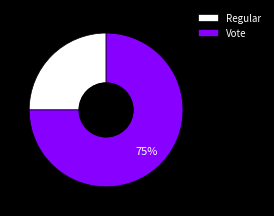

Does Vote account for over 50% of the chart?

Yes